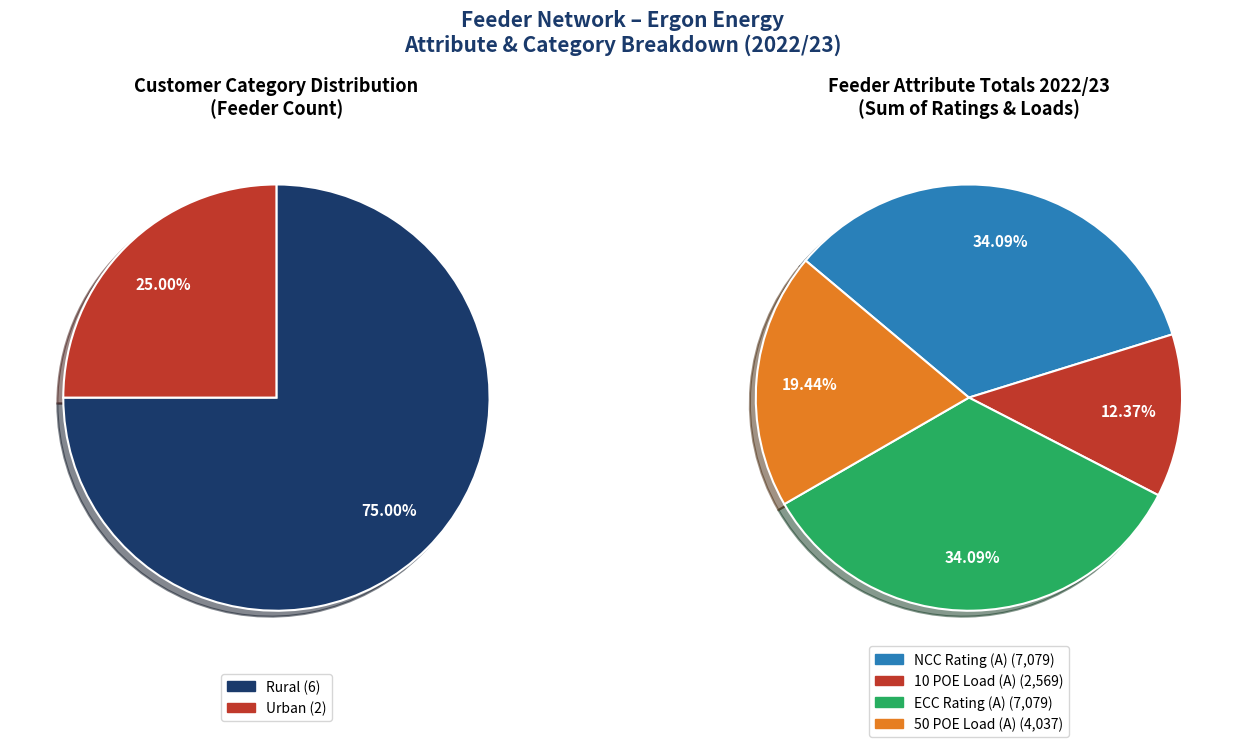

Does any single category account for the majority?

No